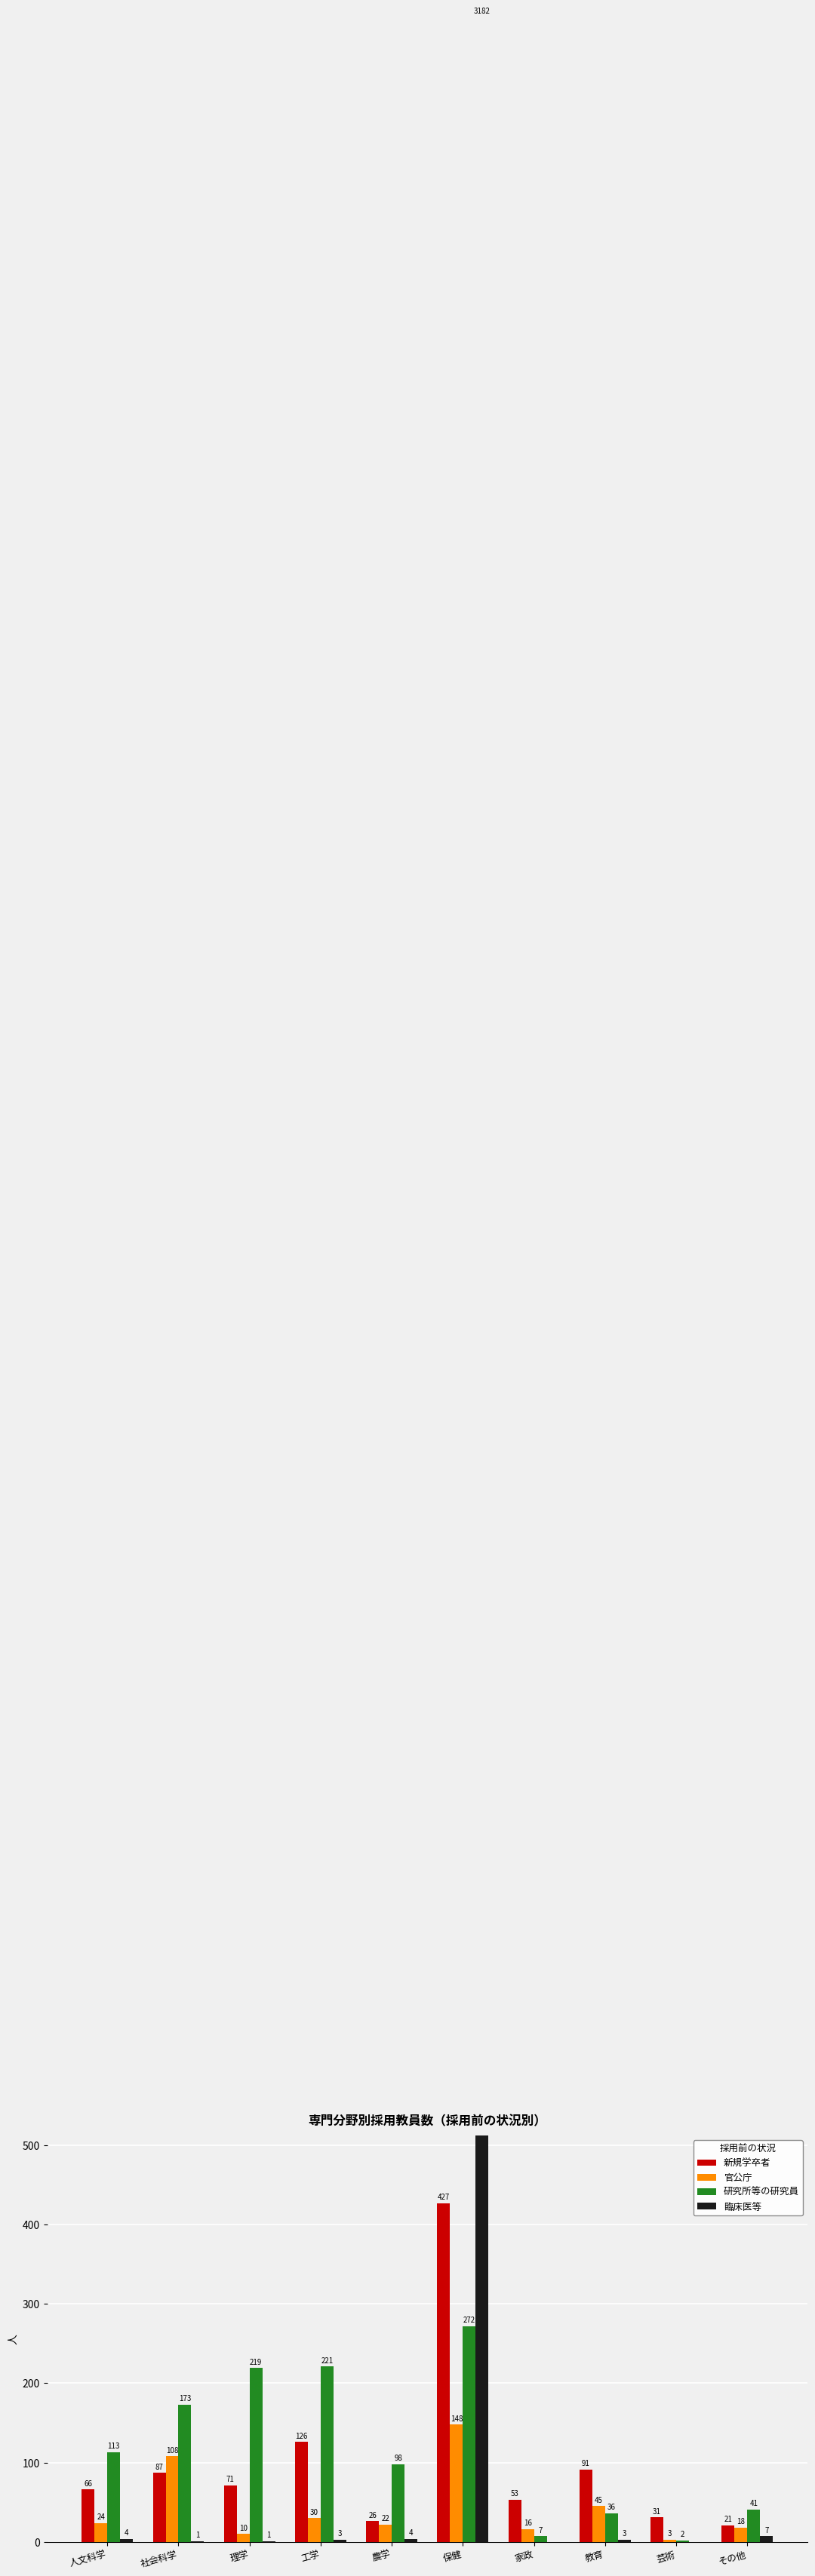

True or false: 新規学卒者 has a value of 126 at 工学.

True